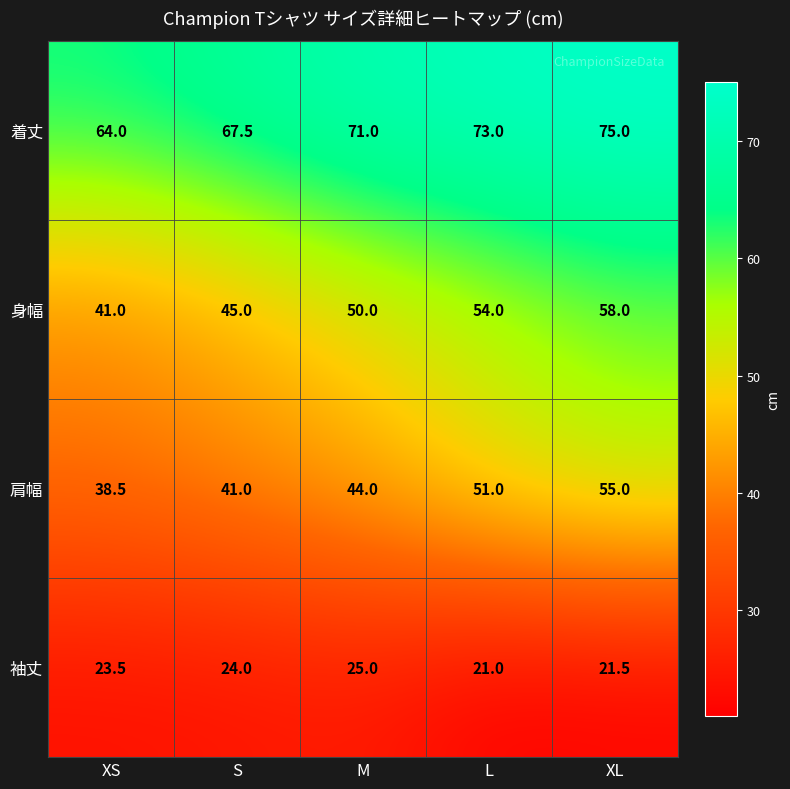

What is the greatest value displayed?

75.0